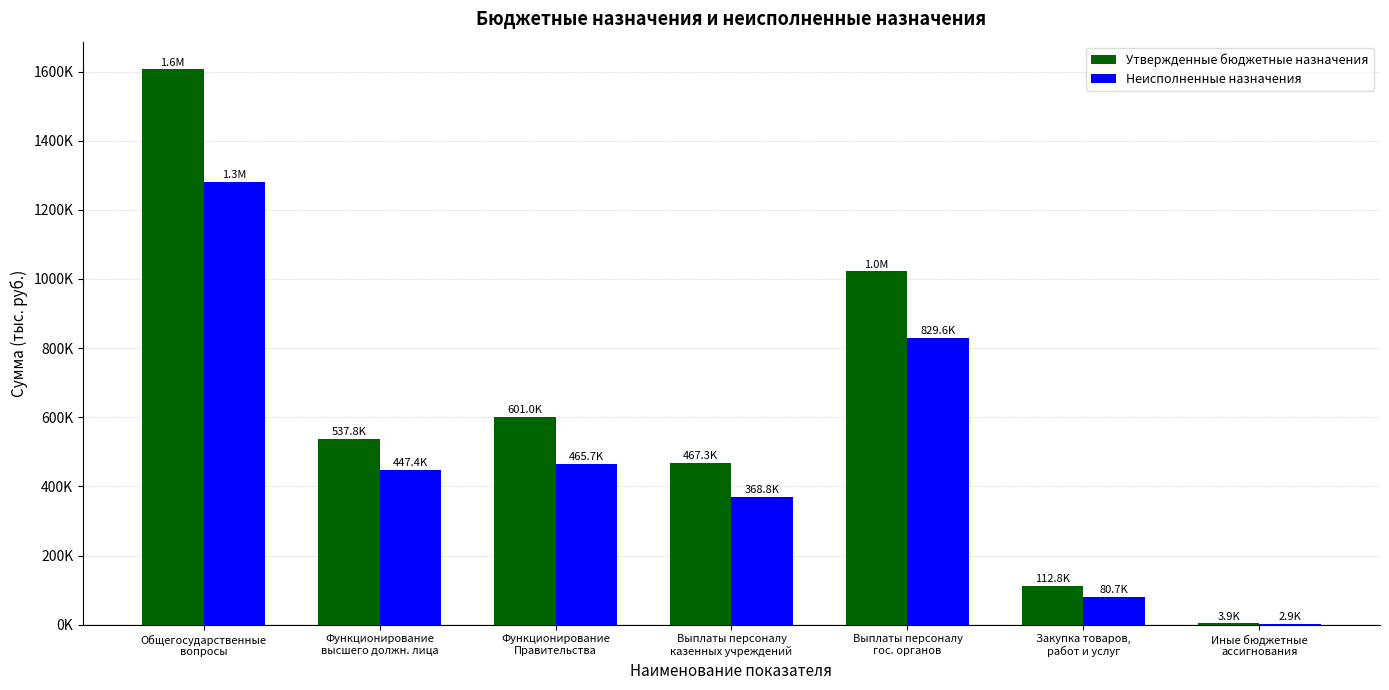

What position from the left is Иные бюджетные
ассигнования?

7